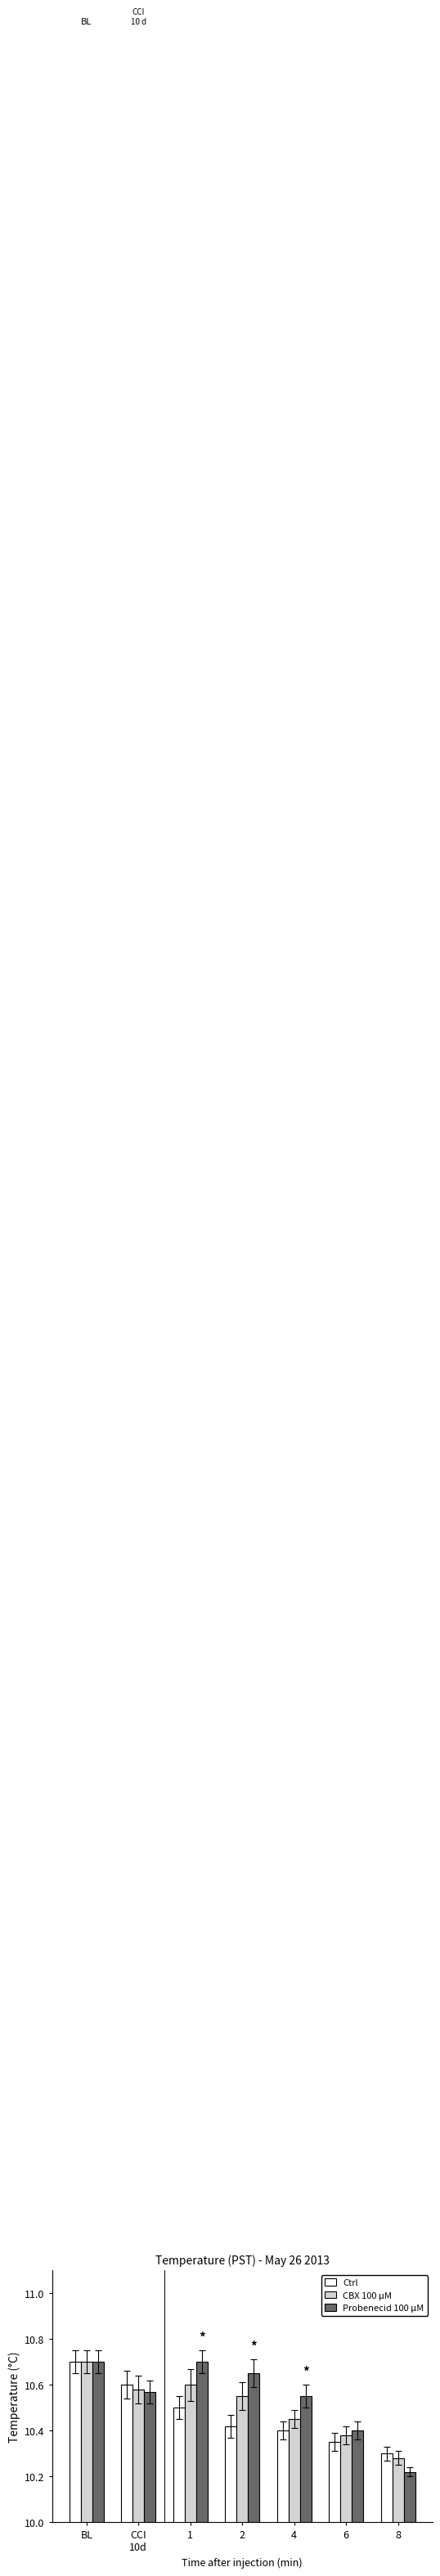

At which label is Ctrl closest to 10?

8